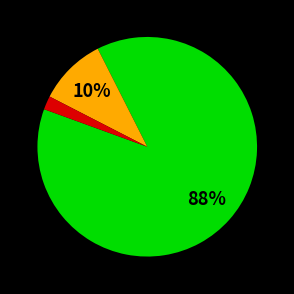

To the nearest percent, what is the difference between the largest and smallest slice percentages?

86%